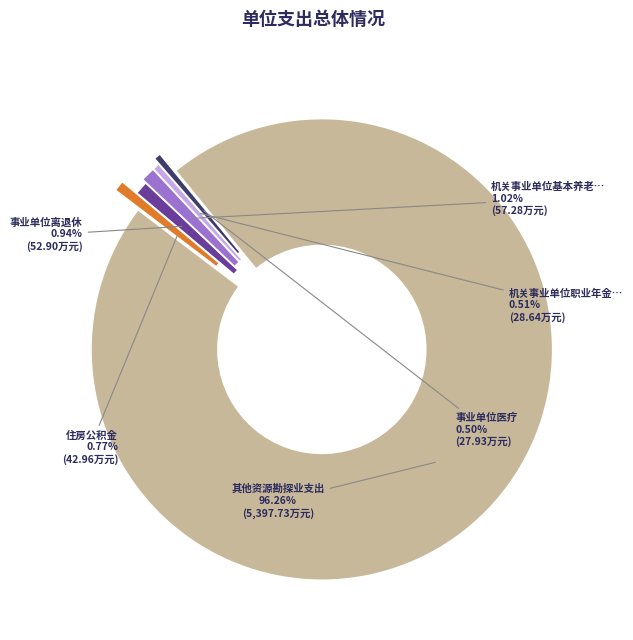

Does any single category account for the majority?

Yes